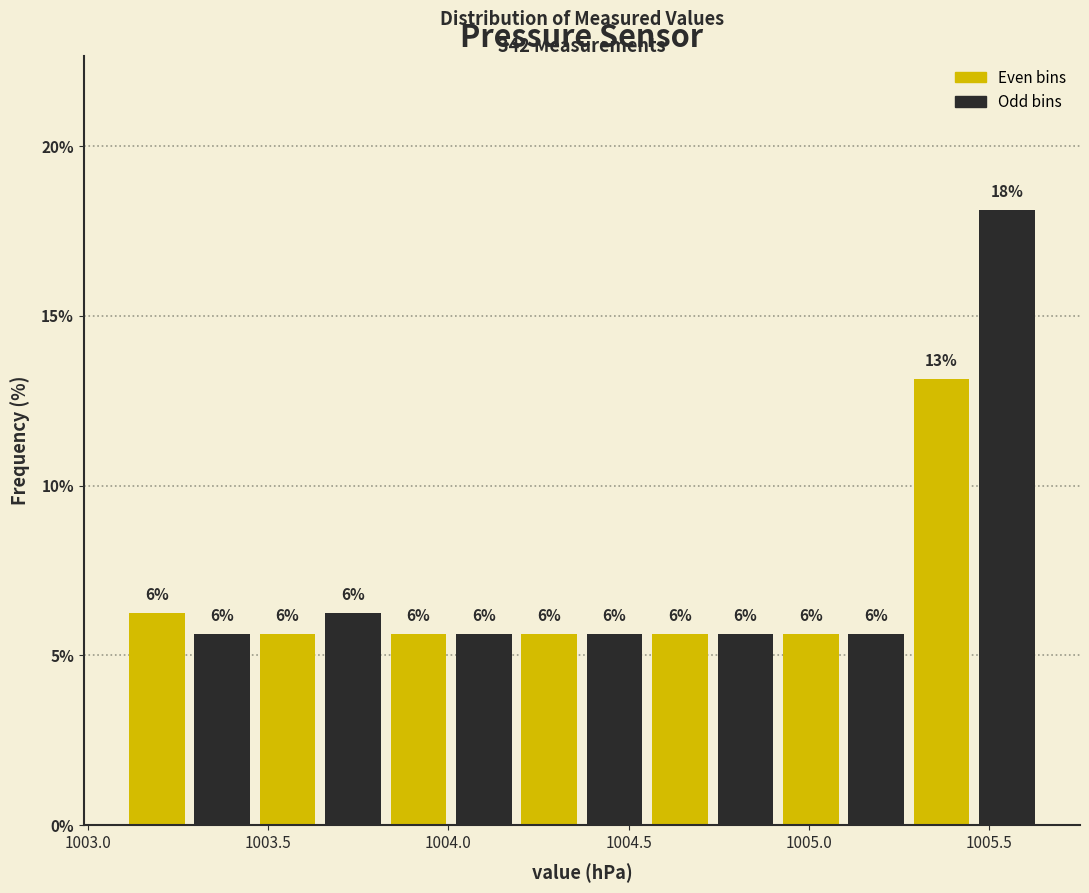

Read against the x-axis, roughly where is the centre of the tallest bar?

1005.55